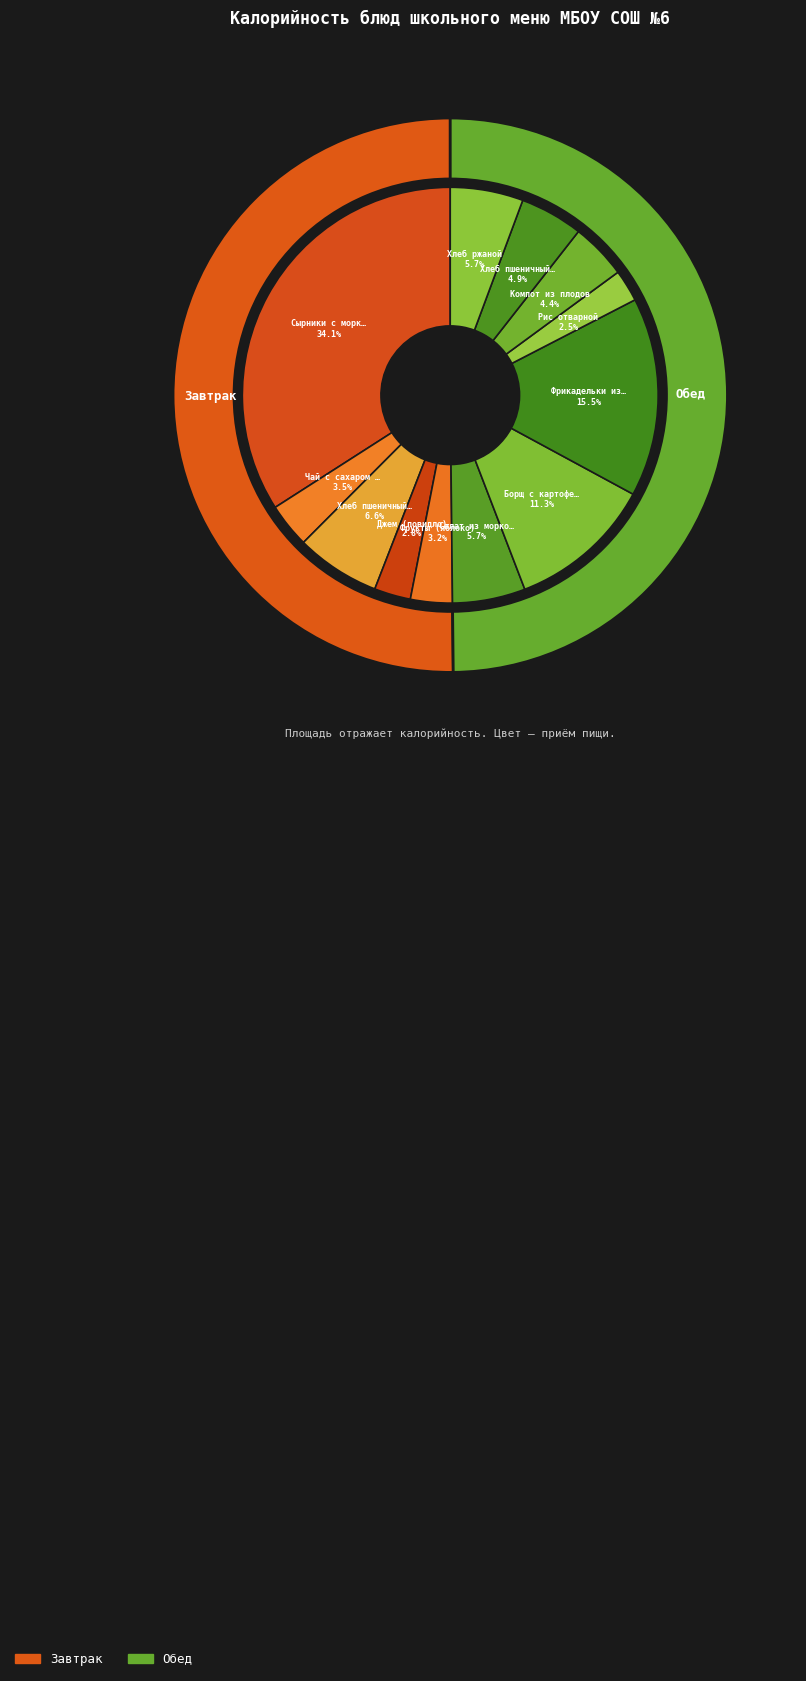

Does any single category account for the majority?

No